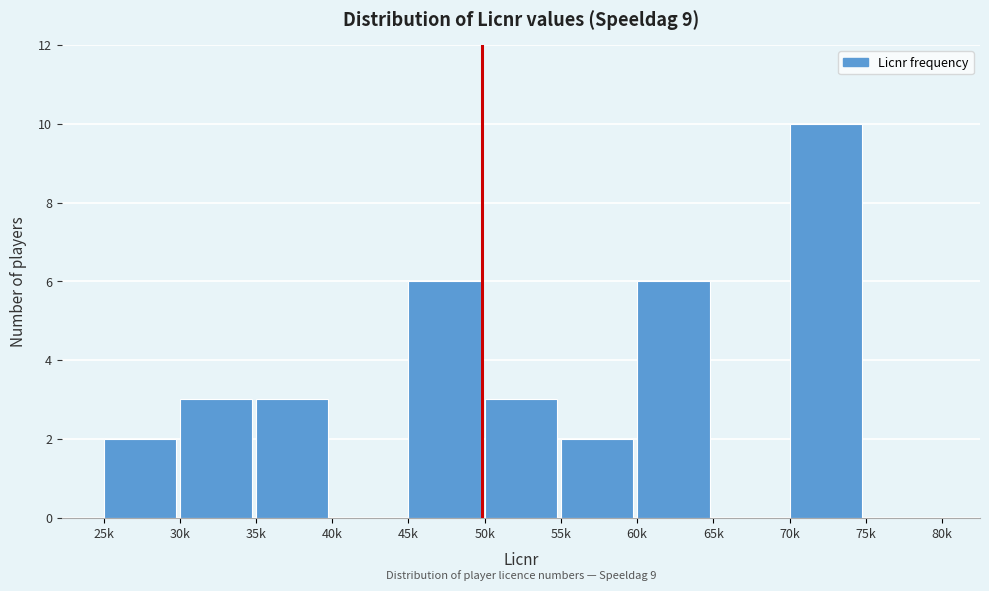

Reading left to right, list all the values displayed in this chart.

25k=2	30k=3	35k=3	40k=0	45k=6	50k=3	55k=2	60k=6	65k=0	70k=10	75k=0